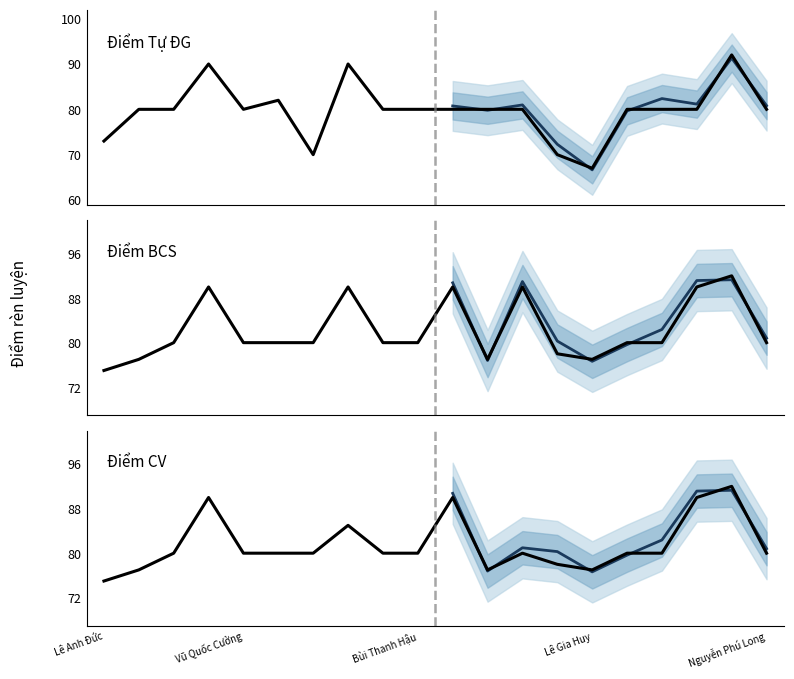

Which series has the largest range (max minus min)?

Điểm Tự ĐG